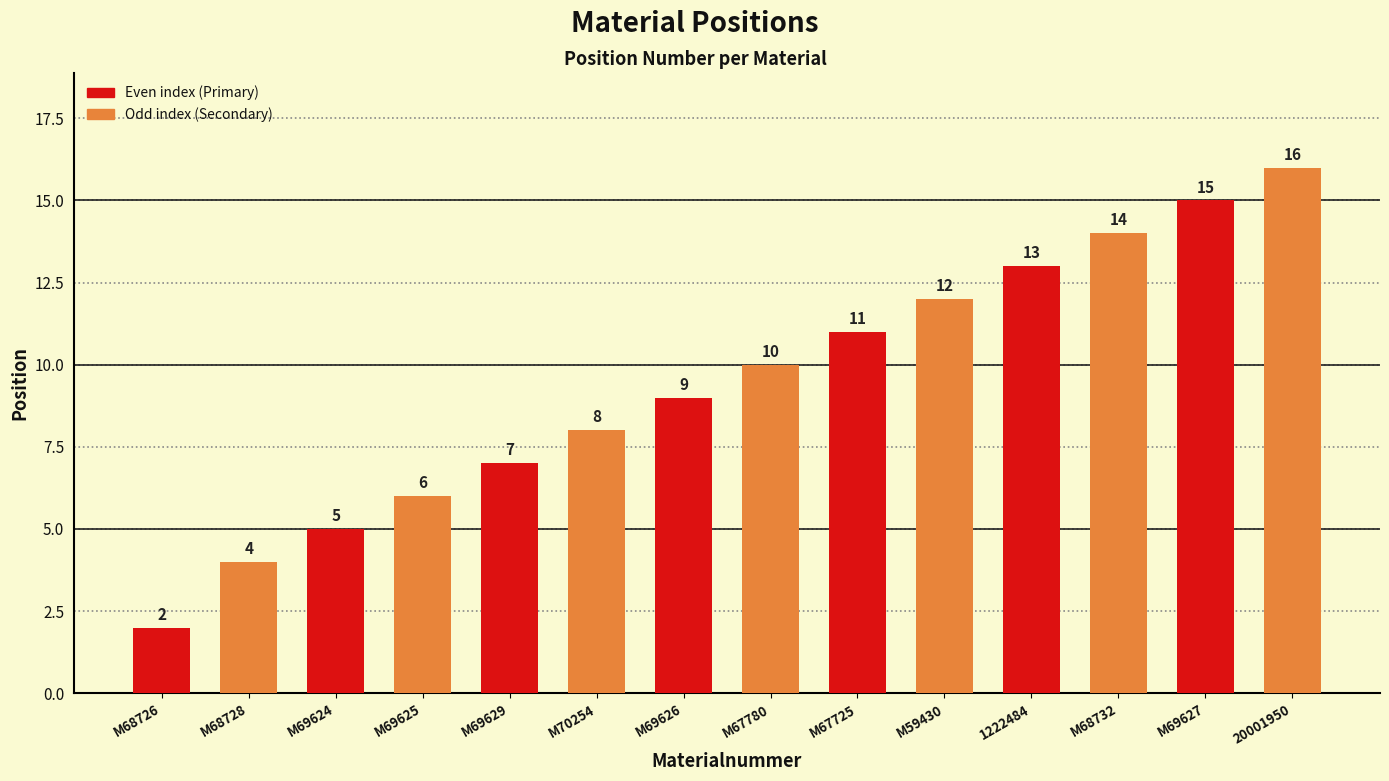

Rank the categories by value from highest to lowest.

20001950, M69627, M68732, 1222484, M59430, M67725, M67780, M69626, M70254, M69629, M69625, M69624, M68728, M68726